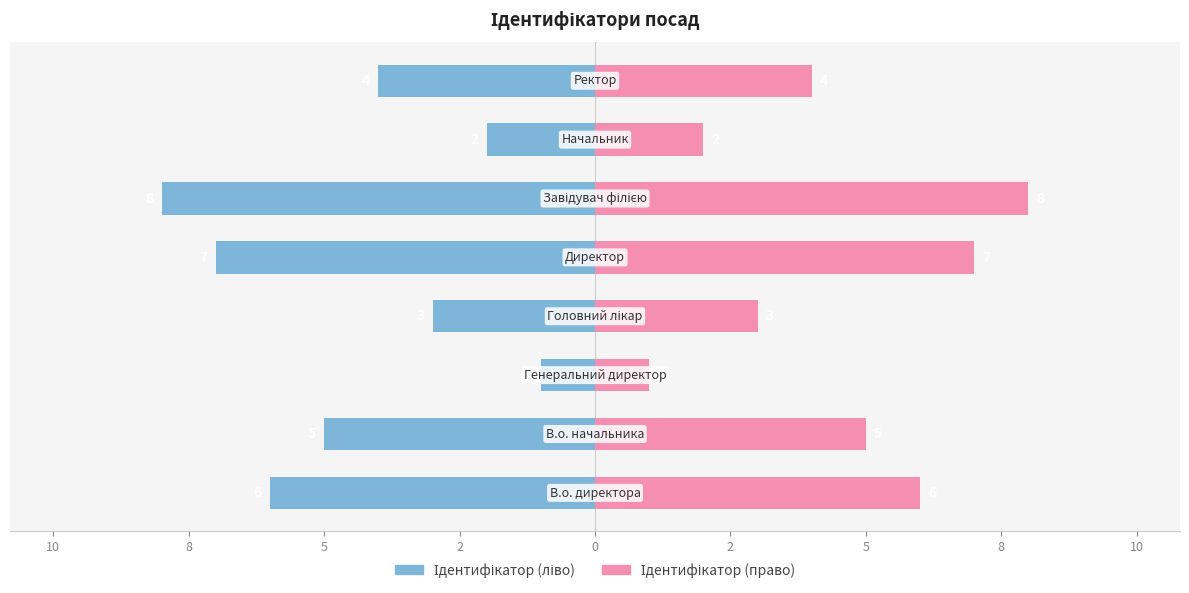

Rank the series by their average value, from highest to lowest.

Ідентифікатор (право), Ідентифікатор (ліво)